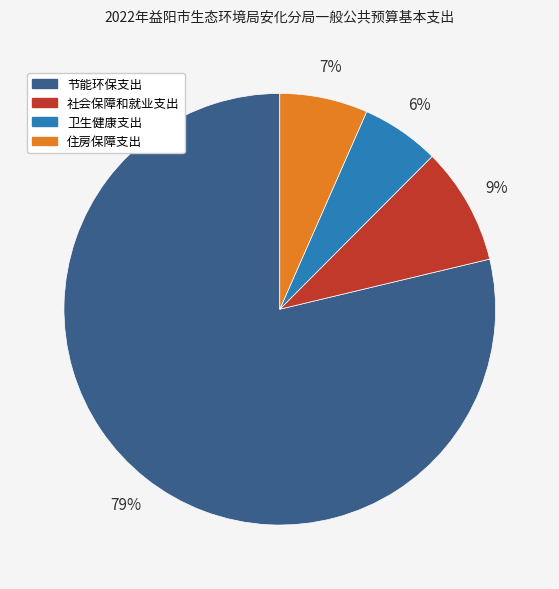

Rank the categories by value from lowest to highest.

卫生健康支出, 住房保障支出, 社会保障和就业支出, 节能环保支出